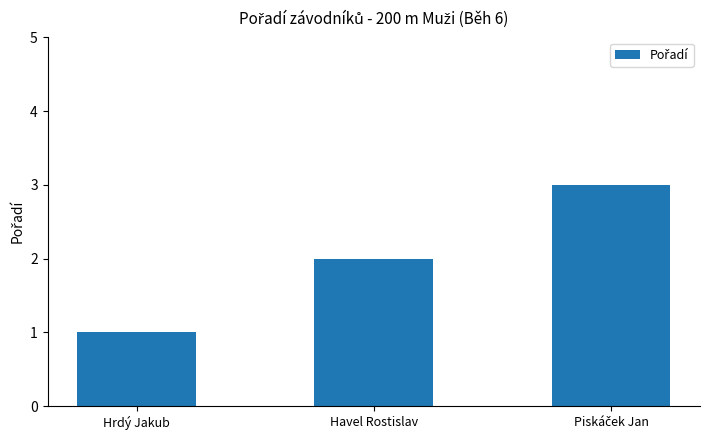

Which has a higher value, Havel Rostislav or Hrdý Jakub?

Havel Rostislav